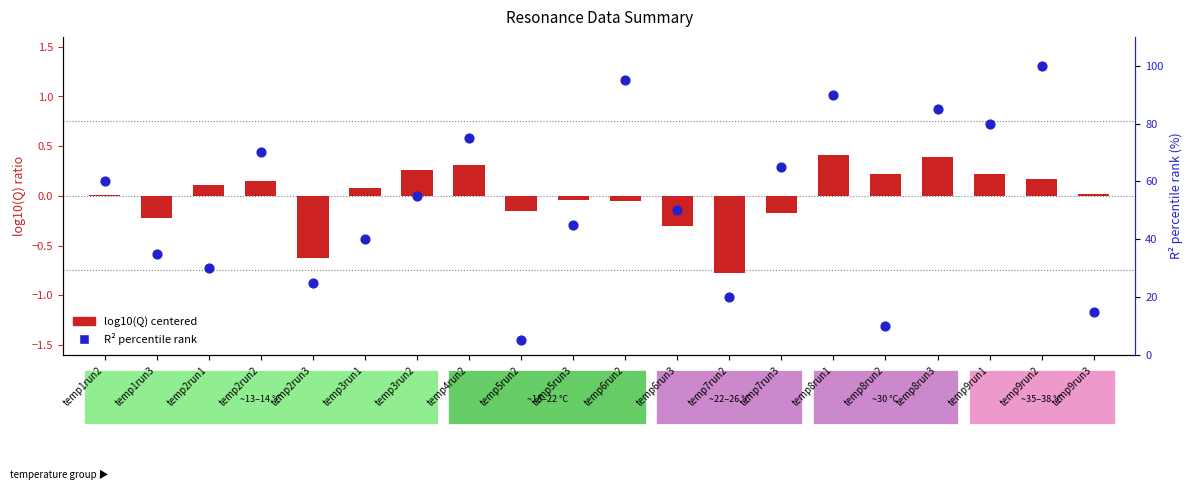

At how many categories does at least one series exceed 91?

2